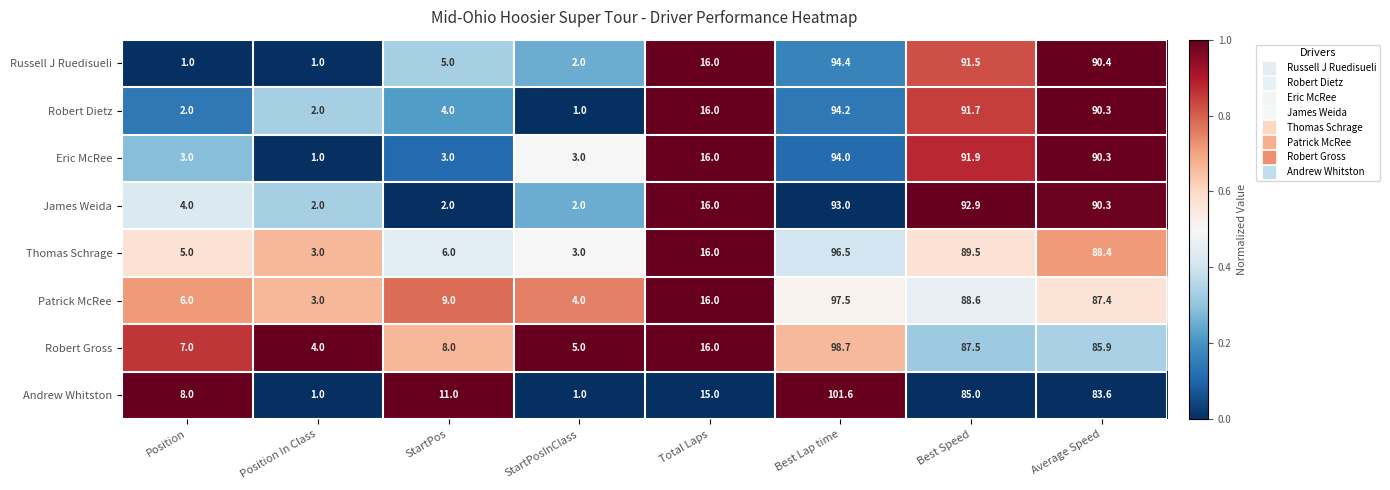

What is the minimum value shown in the chart?

1.0